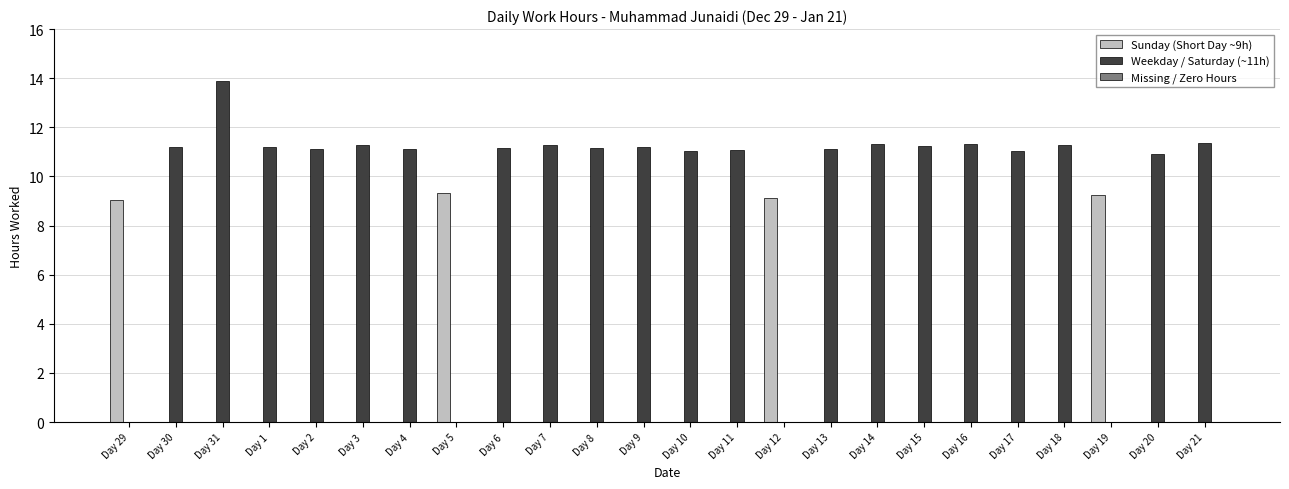

What is the greatest value displayed?

13.9